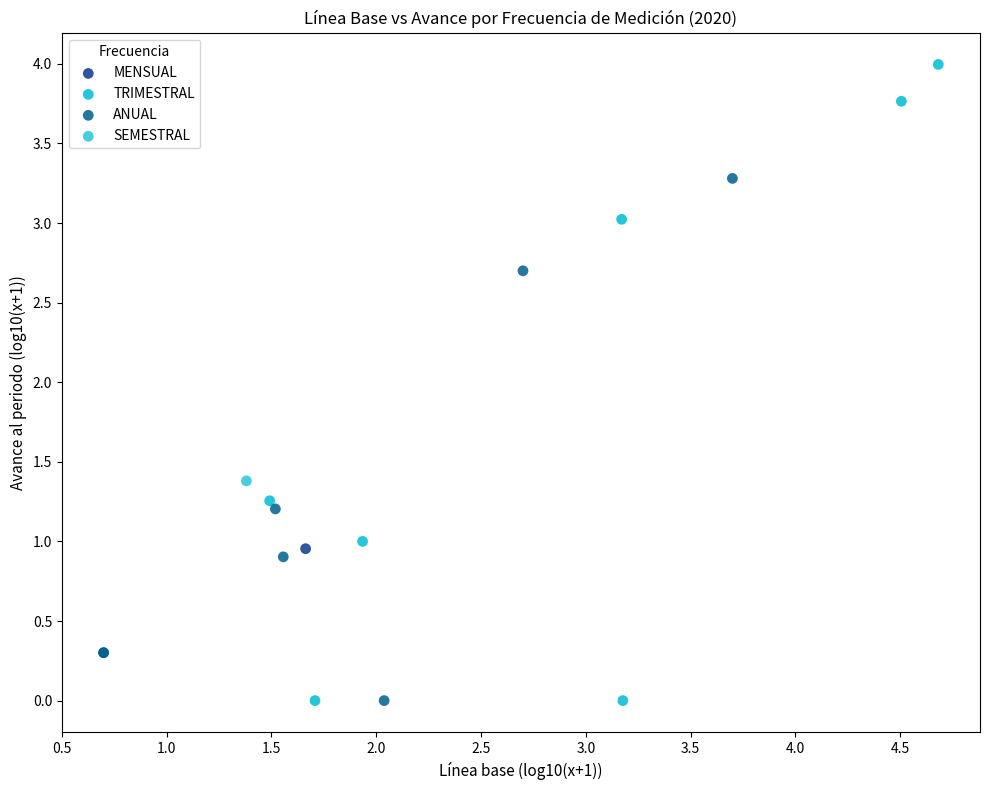

What are all the series names shown in the legend?

MENSUAL, TRIMESTRAL, ANUAL, SEMESTRAL